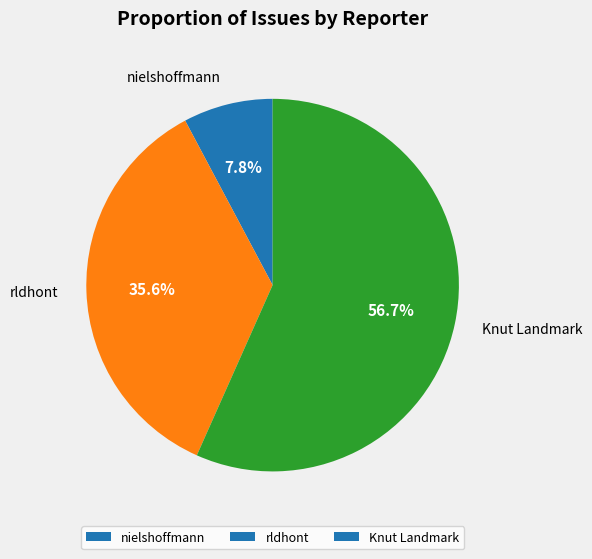

Which category accounts for the majority?

Knut Landmark